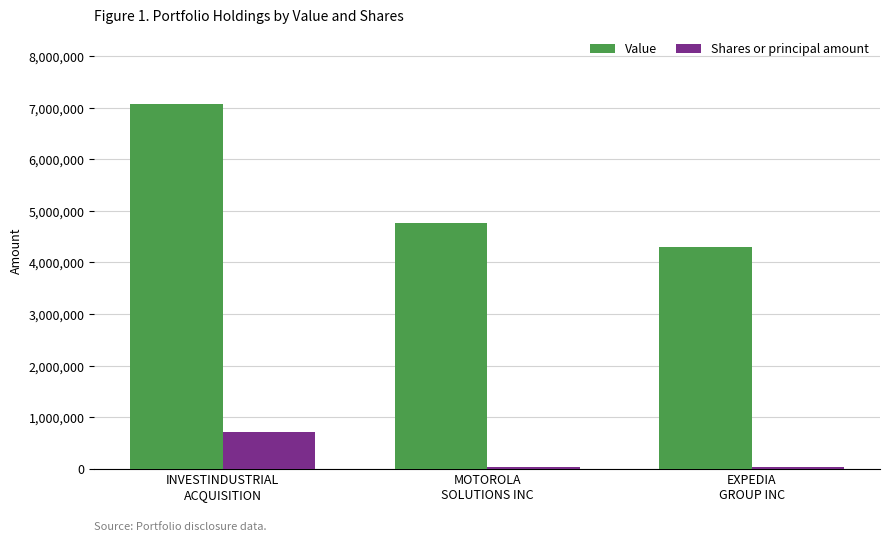

What is the maximum value for Shares or principal amount?

700000